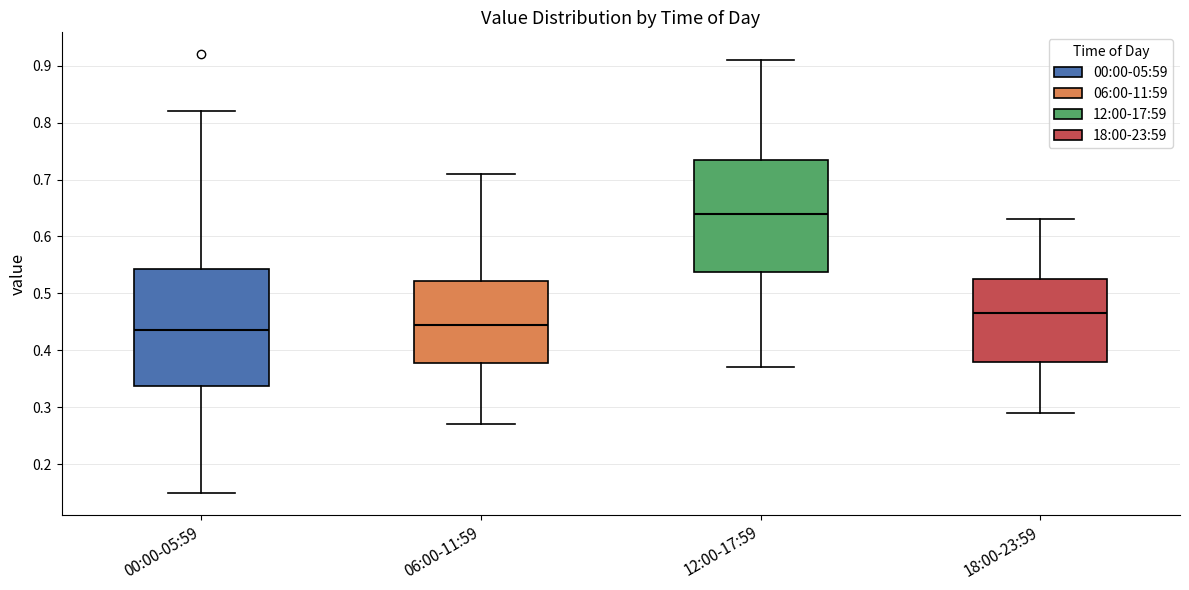

Which box's median line is the lowest?

00:00-05:59